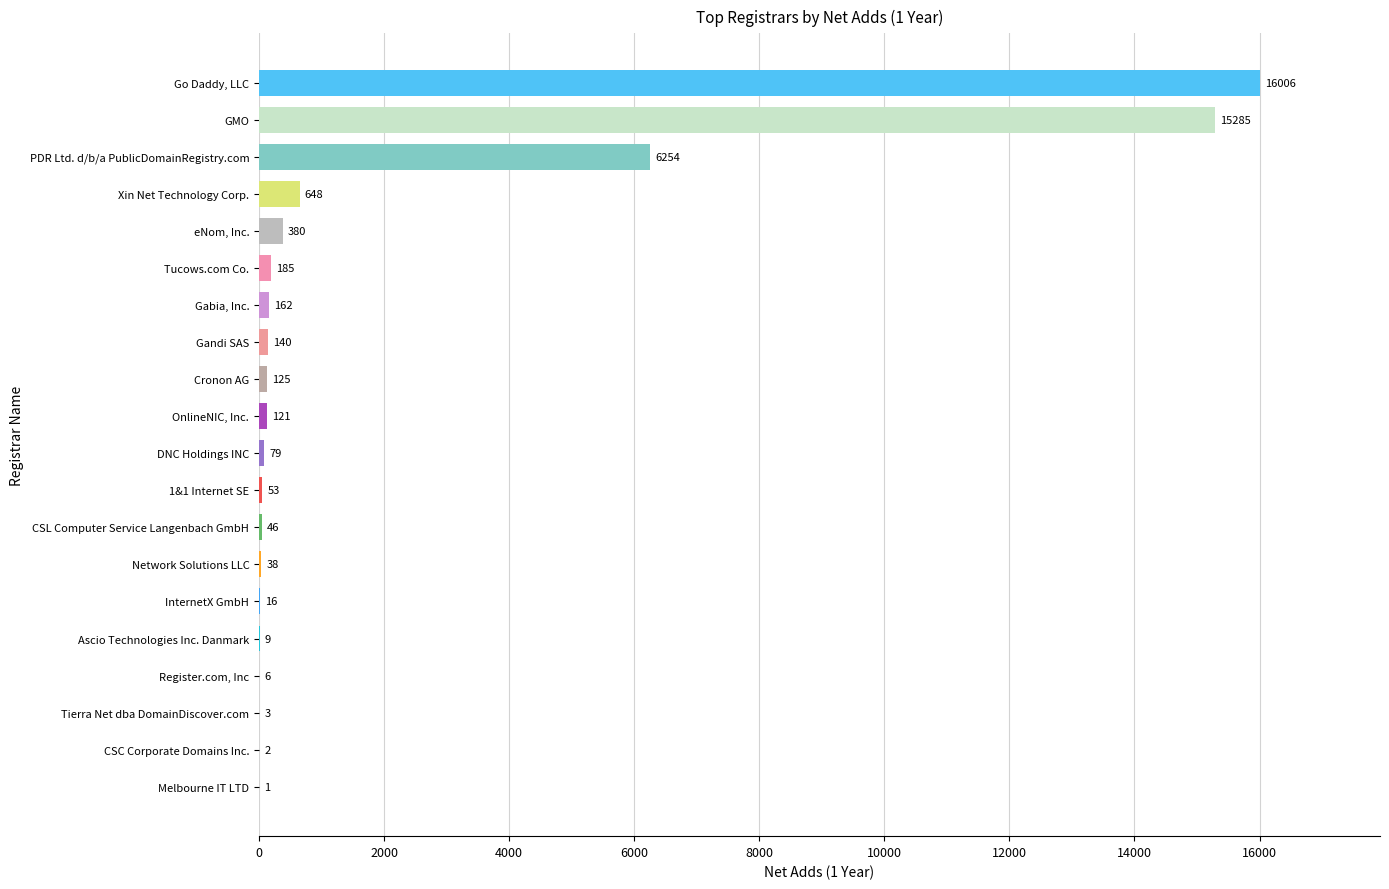

The value at Gabia, Inc. is 162. True or false?

True